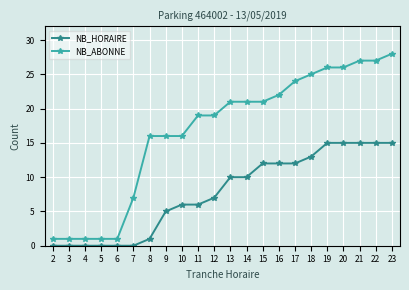

True or false: NB_ABONNE and NB_HORAIRE intersect in this chart.

False